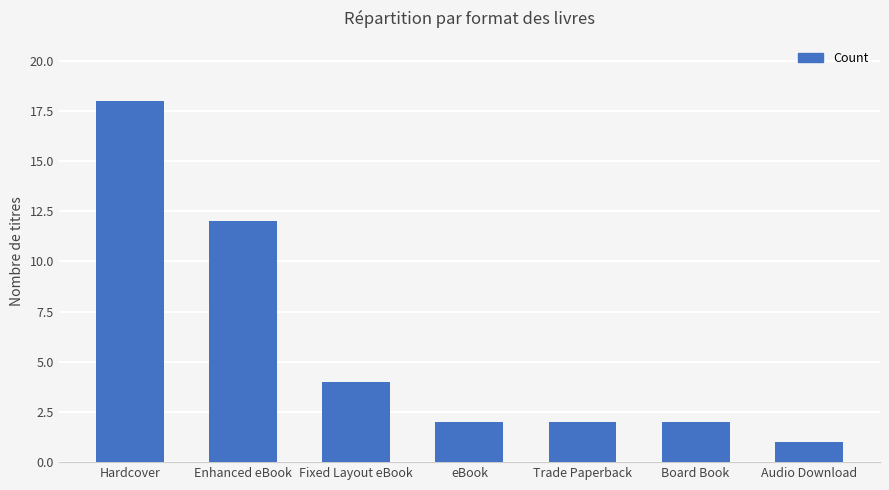

Is it true that the value at Hardcover is 26?

False